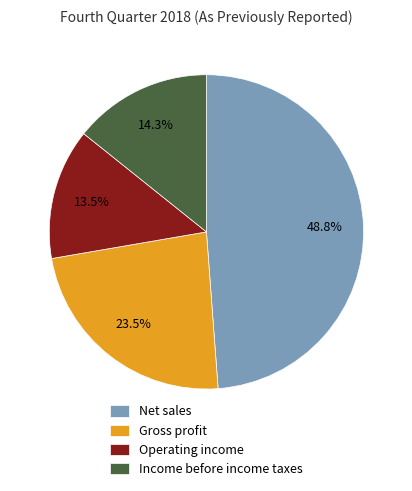

To the nearest percent, what is the average slice percentage?

25%